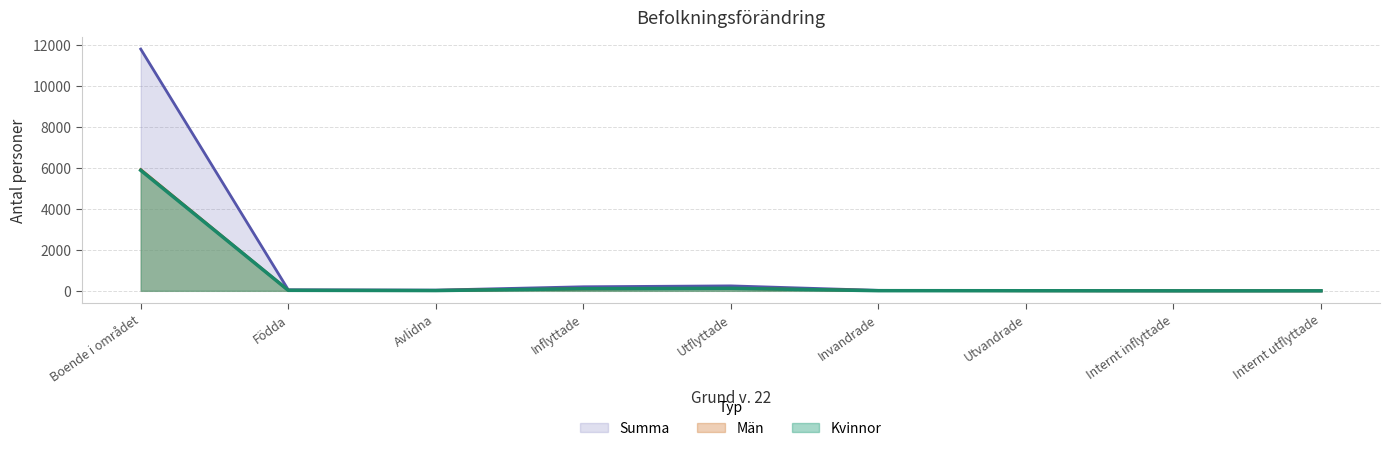

At which label does Män first exceed 21?

Boende i området